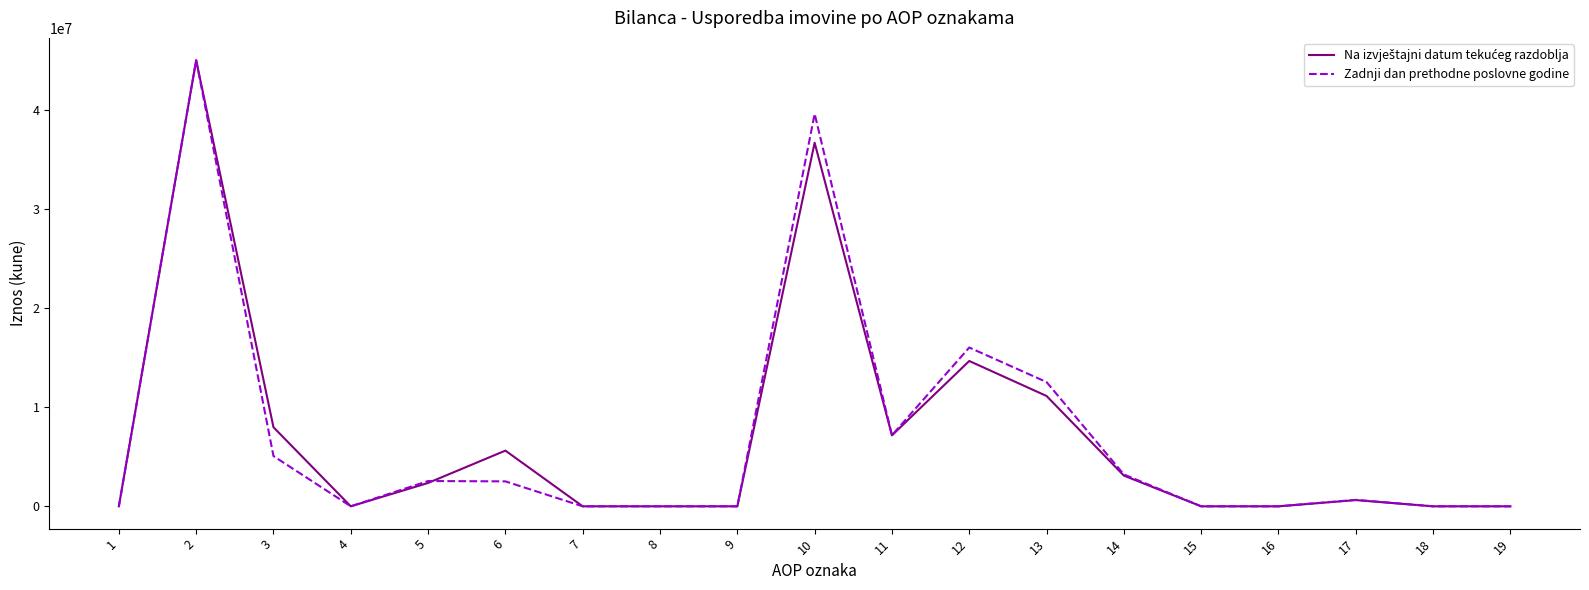

Which series has the widest spread of values?

Zadnji dan prethodne poslovne godine